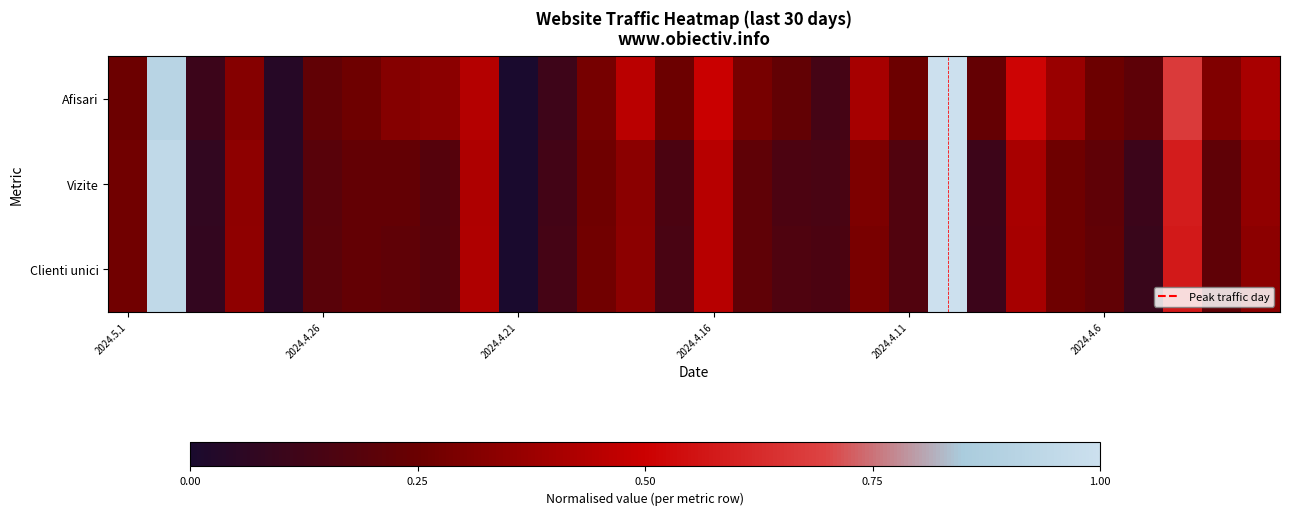

How many categories are shown in the chart?

30